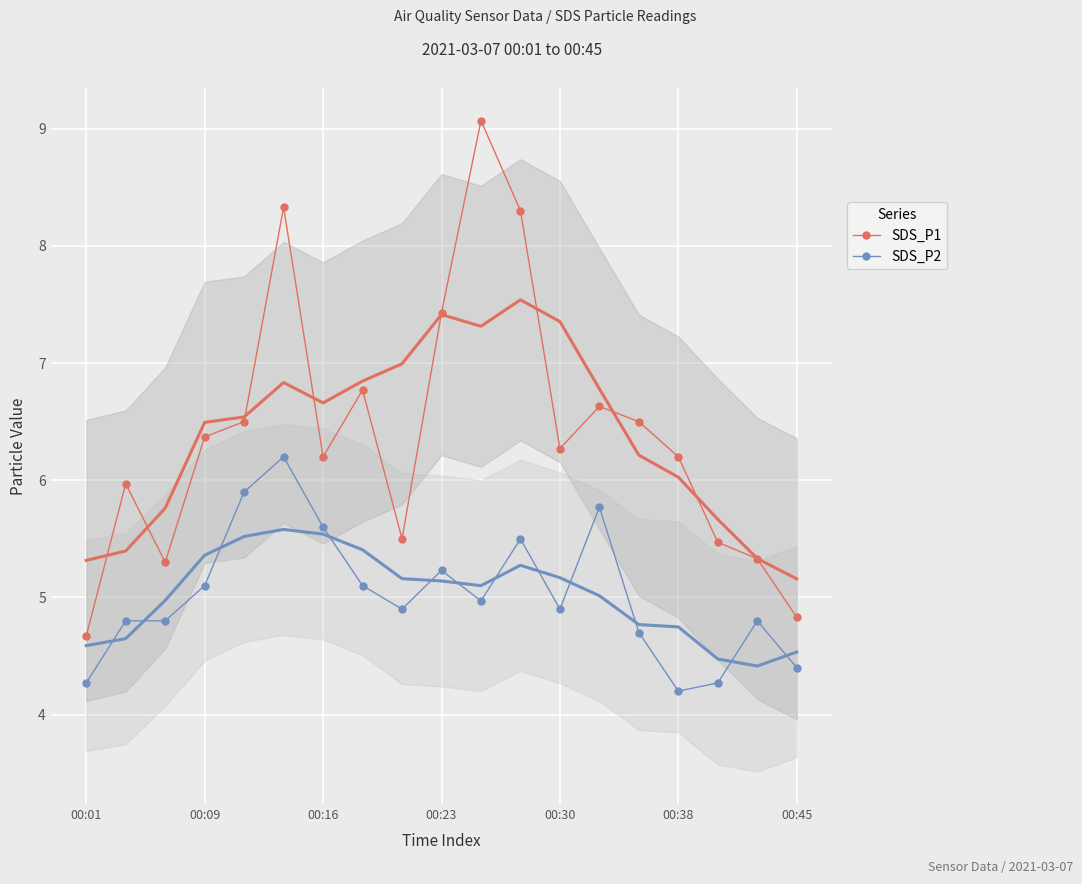

True or false: SDS_P1 has more than 1 points higher than both neighbors.

True